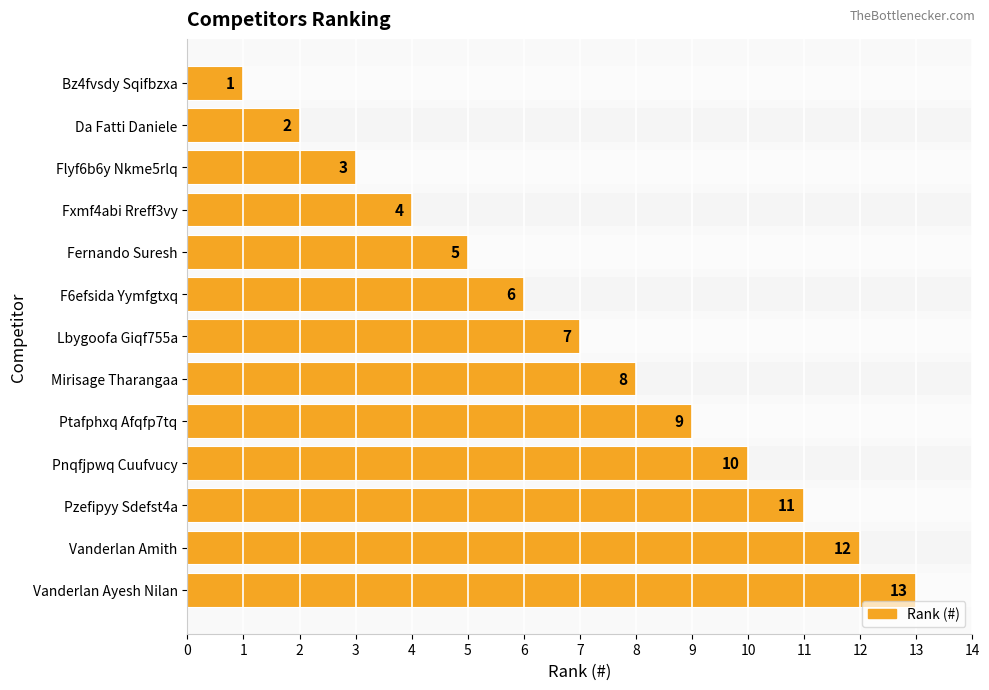

How many bars are there in total?

13